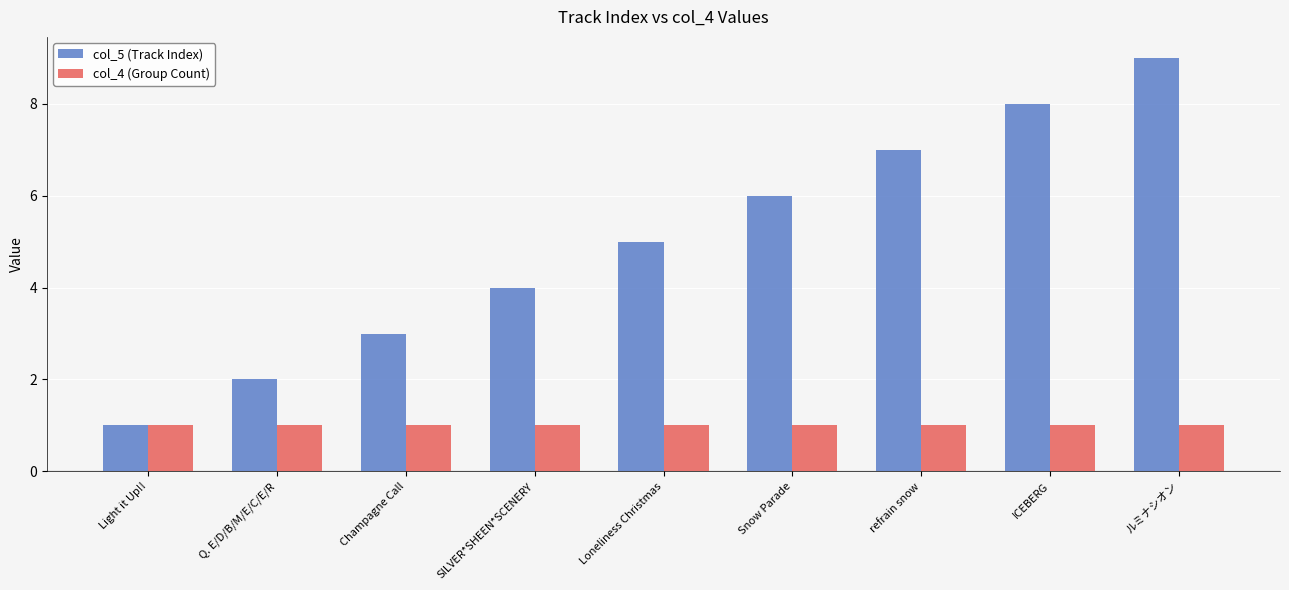

List the series in order of their overall mean, lowest first.

col_4 (Group Count), col_5 (Track Index)